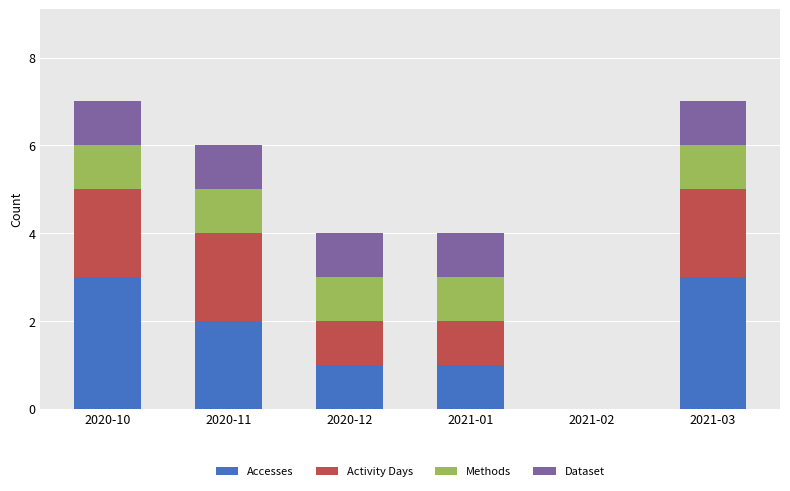

What is the total value across all series at 2020-11?

6